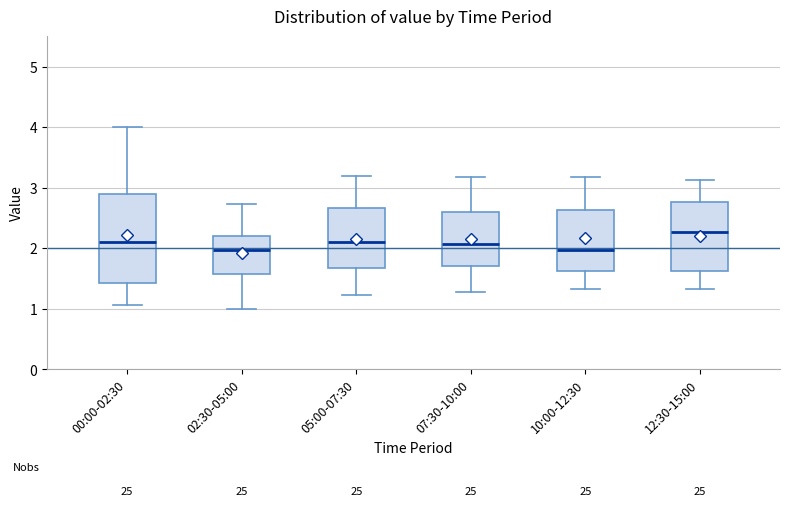

Reading left to right, read every box against the y-axis: the position of its median line, the range the box covers, and the ends of its whiskers. The values are not printed on the chart, so give them approximately, as read against the axis.

00:00-02:30: median 2.1, box 1.4 to 2.9, whiskers 1.1 to 4.0
02:30-05:00: median 2.0, box 1.6 to 2.2, whiskers 1.0 to 2.7
05:00-07:30: median 2.1, box 1.7 to 2.7, whiskers 1.2 to 3.2
07:30-10:00: median 2.1, box 1.7 to 2.6, whiskers 1.3 to 3.2
10:00-12:30: median 2.0, box 1.6 to 2.6, whiskers 1.3 to 3.2
12:30-15:00: median 2.3, box 1.6 to 2.8, whiskers 1.3 to 3.1